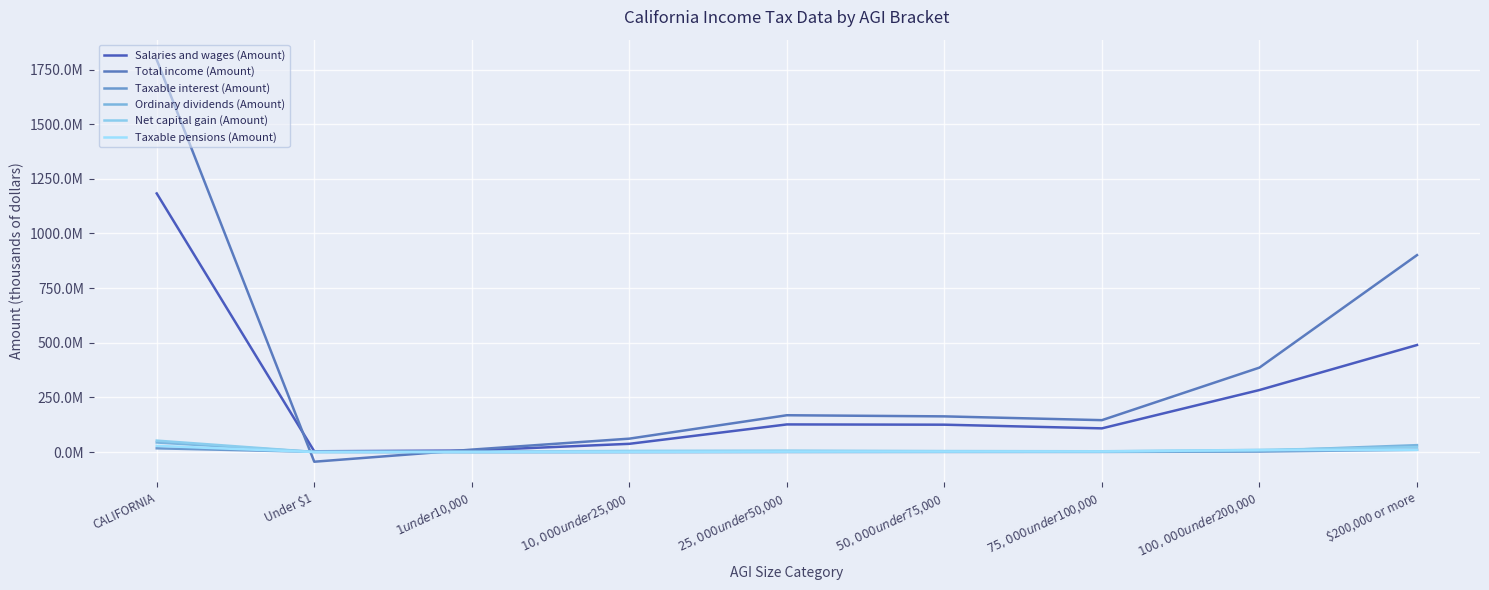

What is the label of the 3rd point from the right?

$75,000 under $100,000